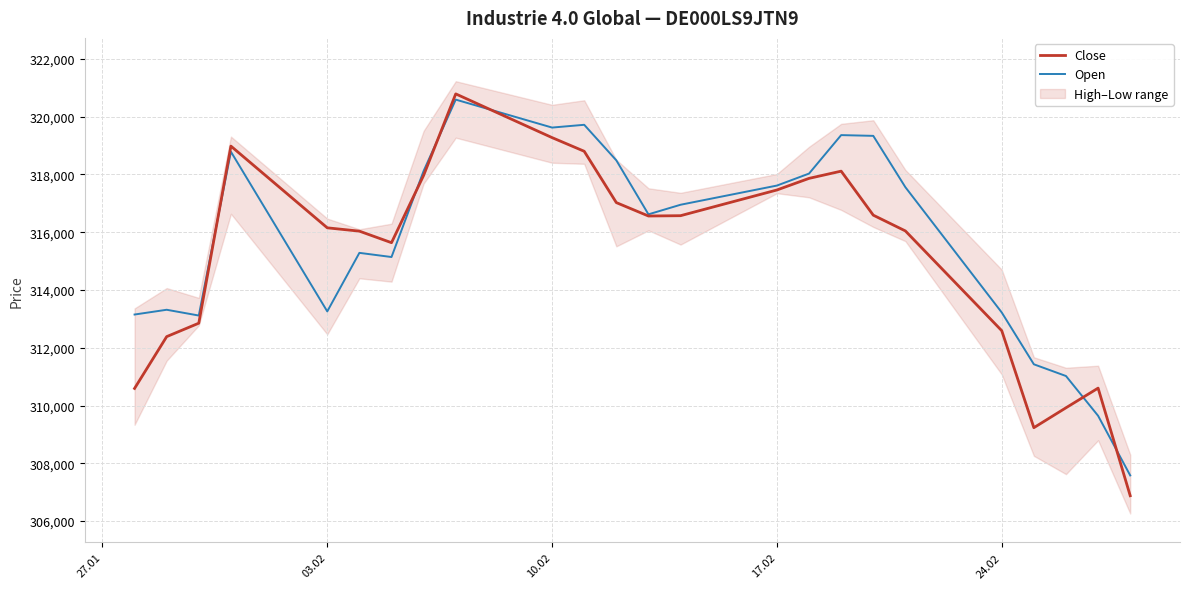

After their last crossing, which series has the higher values: Open or Close?

Open